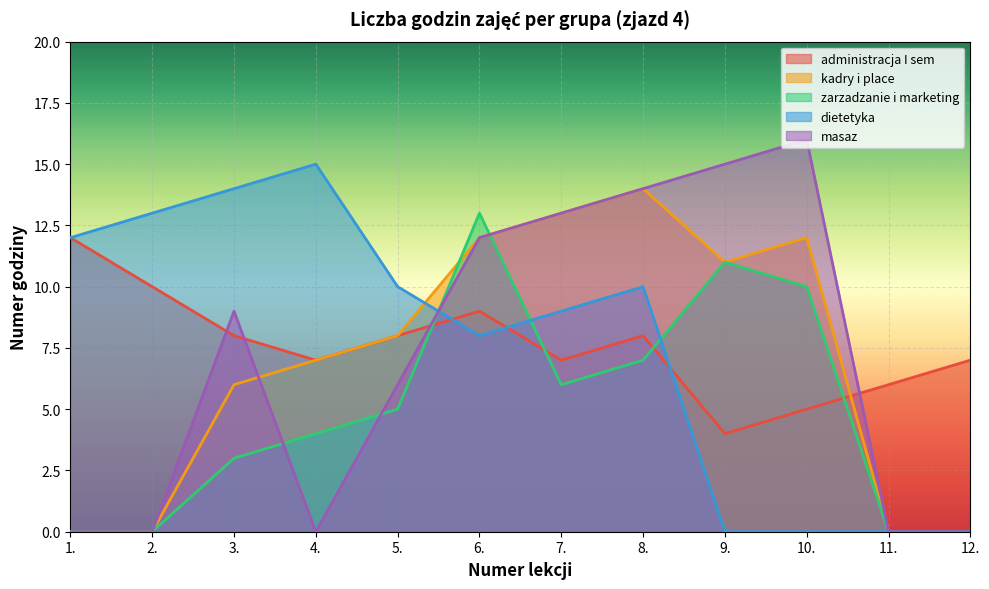

Is the value of masaz at 4. greater than the value of kadry i place at 2.?

No